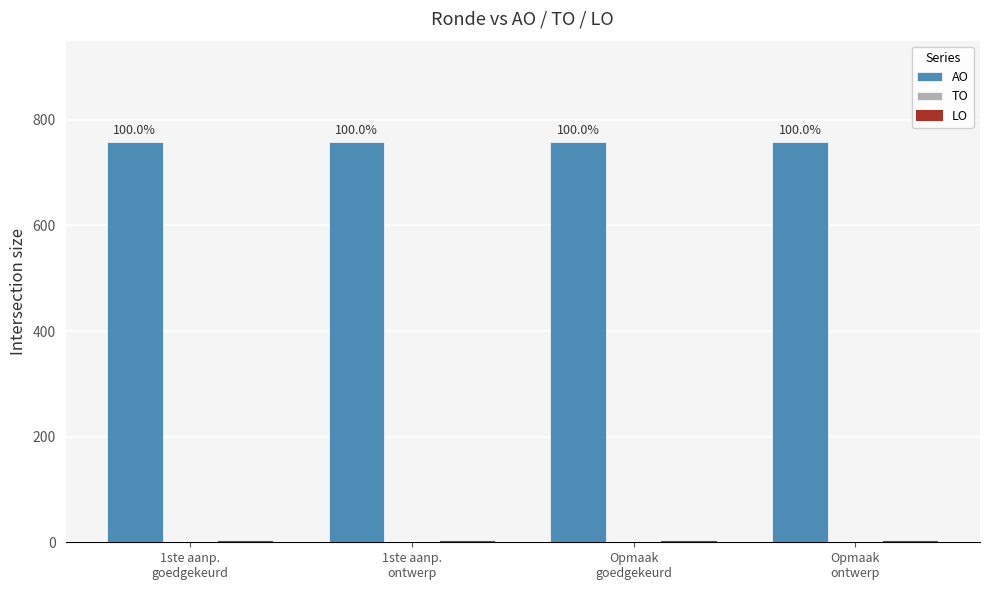

Reading left to right, list all the values displayed in this chart.

AO: 758	758	758	758
TO: 0	0	0	0
LO: 0	0	0	0